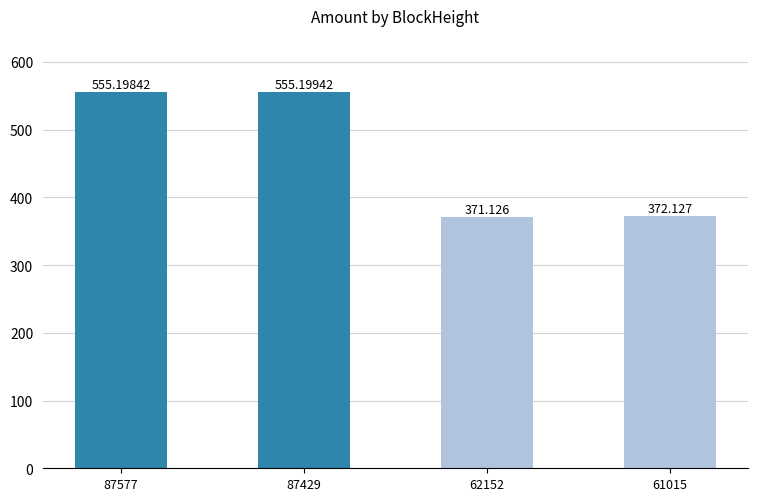

What is the maximum value shown in the chart?

555.2